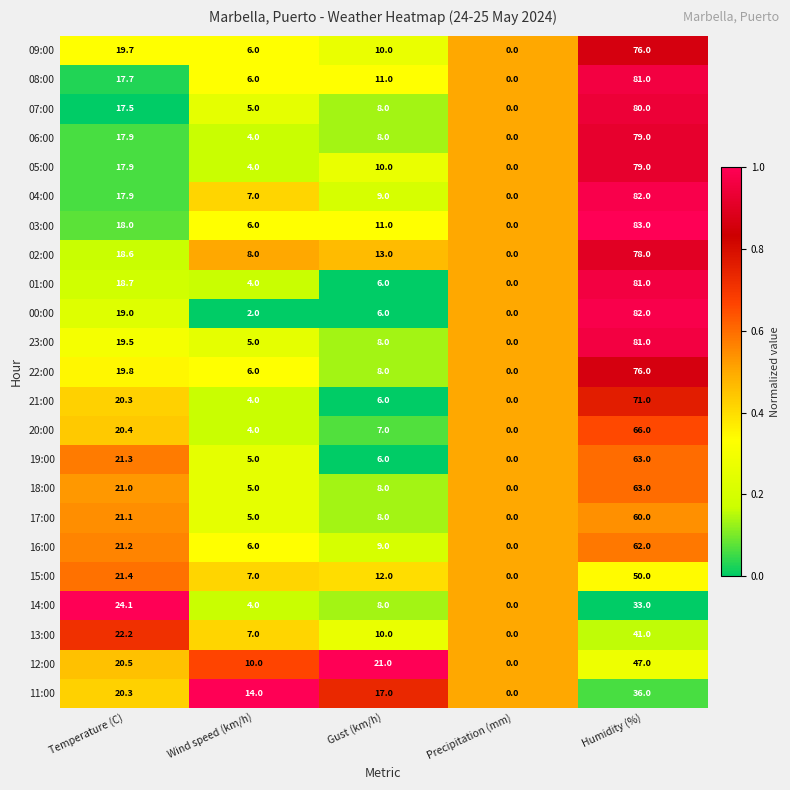

Which series has the widest spread of values?

03:00